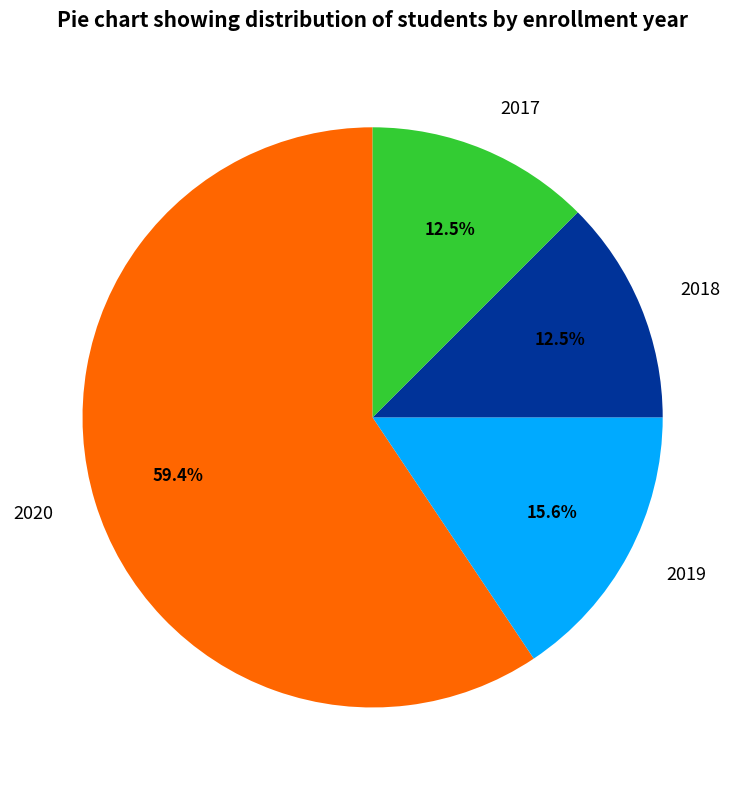

Is it true that 2019 is 1% of the pie?

False